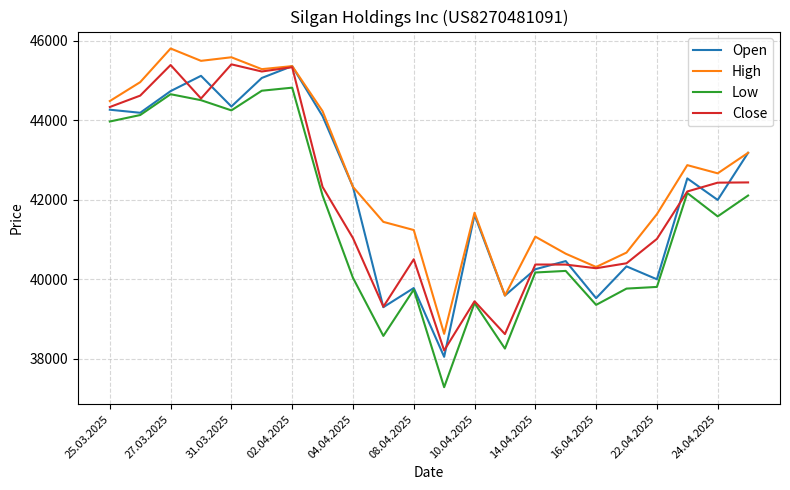

Which series has the widest spread of values?

Low